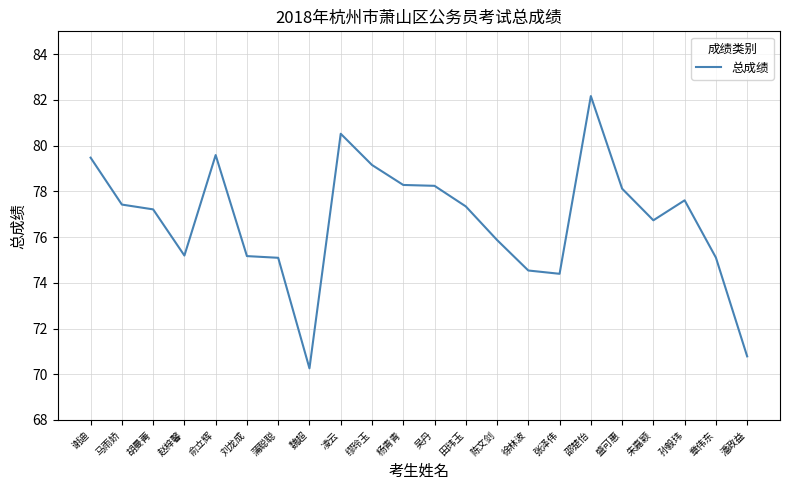

What is the difference between the values at 凌云 and 孙毅玮?

2.9